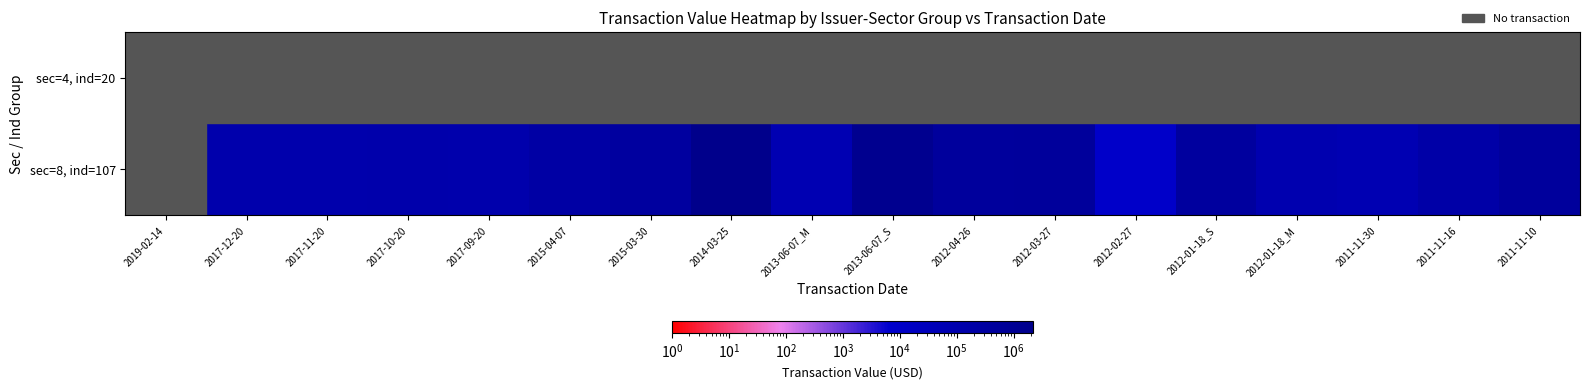

Is it true that sec=8, ind=107 equals 720197.0 at 2011-11-10?

False